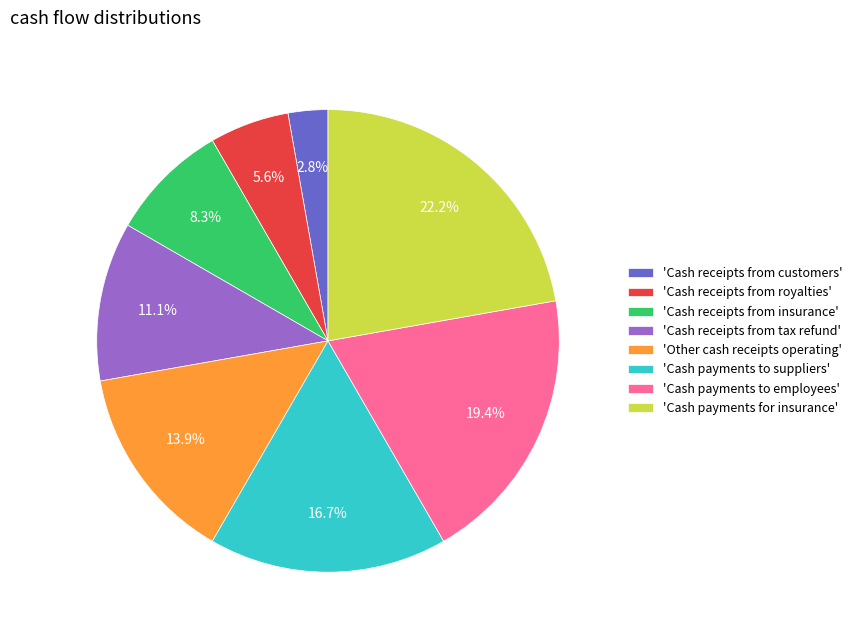

Which slice is the largest?

'Cash payments for insurance'